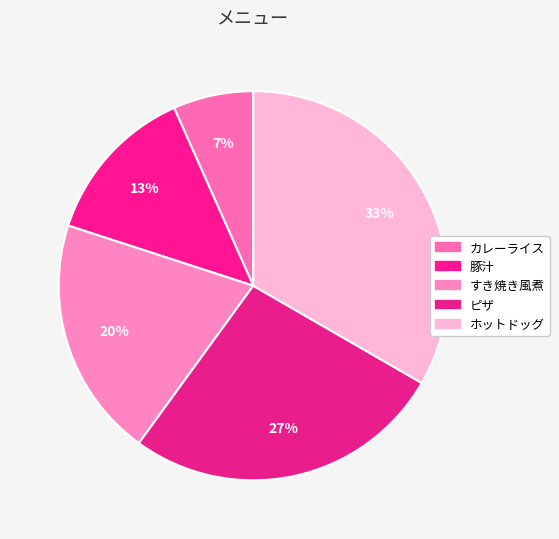

How many segments does this pie chart have?

5